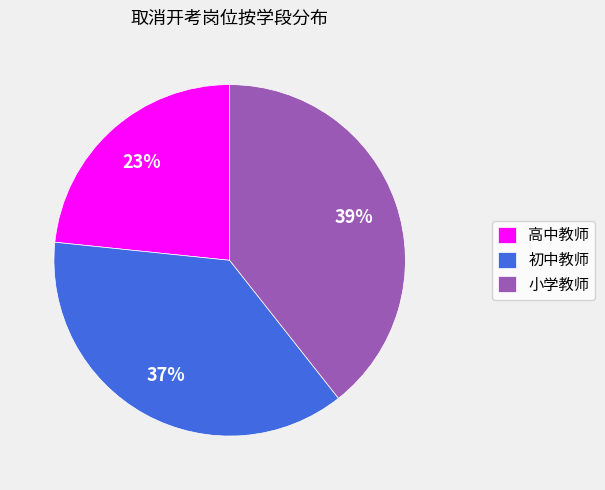

To the nearest percent, what is the average slice percentage?

33%